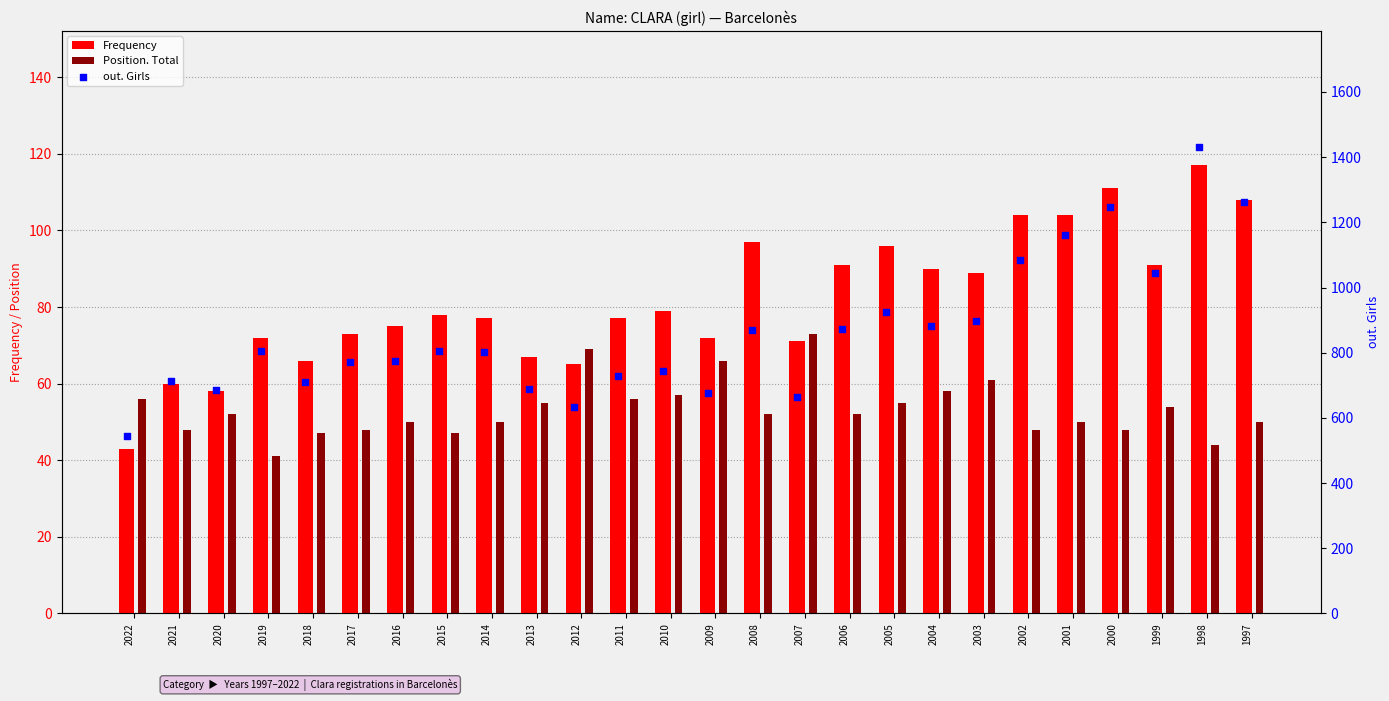

Which series has the largest total across all categories?

out. Girls